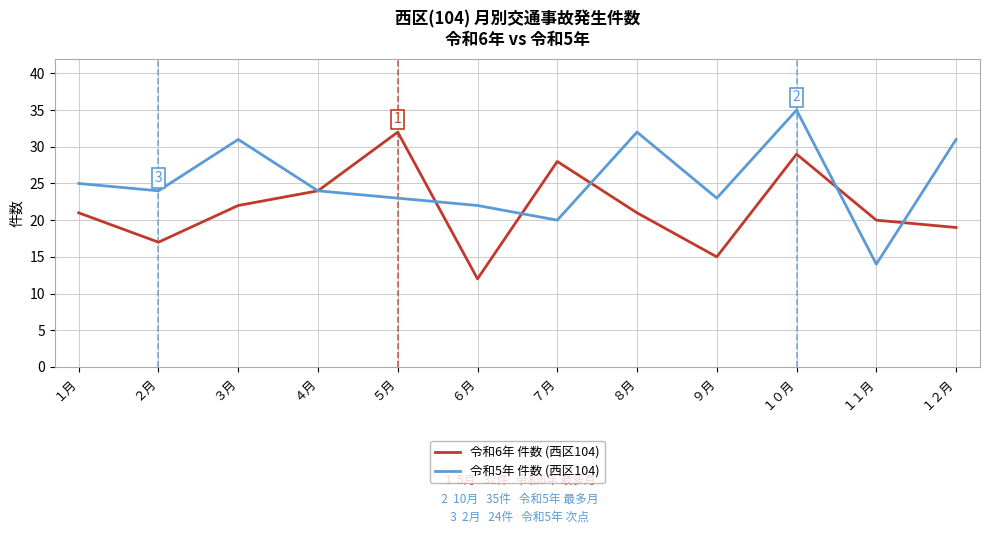

What is the total value across all series at ３月?

53